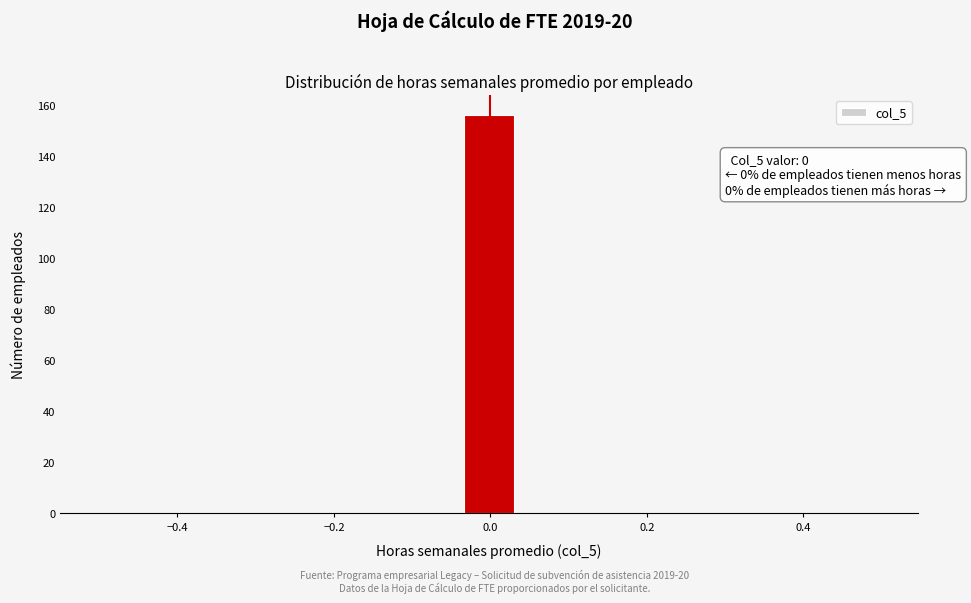

Read against the x-axis, roughly where is the centre of the tallest bar?

0.00